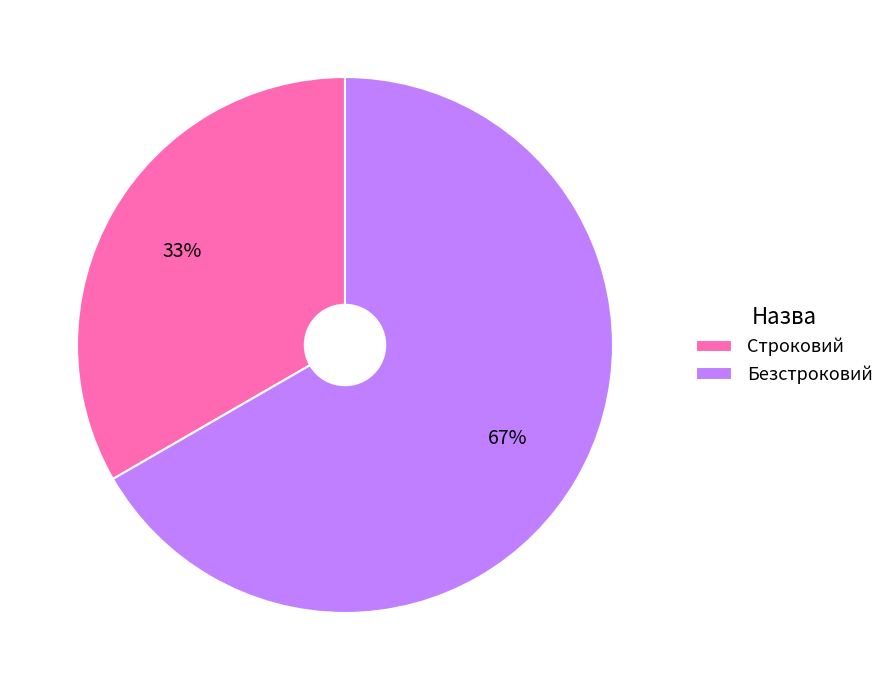

To the nearest percent, what percentage of the pie is Безстроковий?

67%